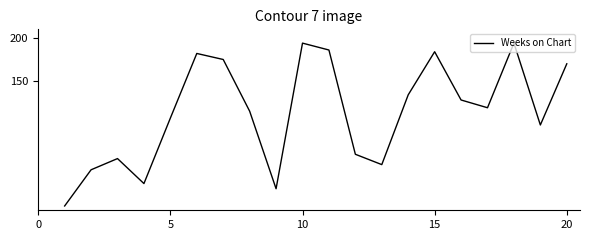

What is the difference between the maximum and minimum values?

189